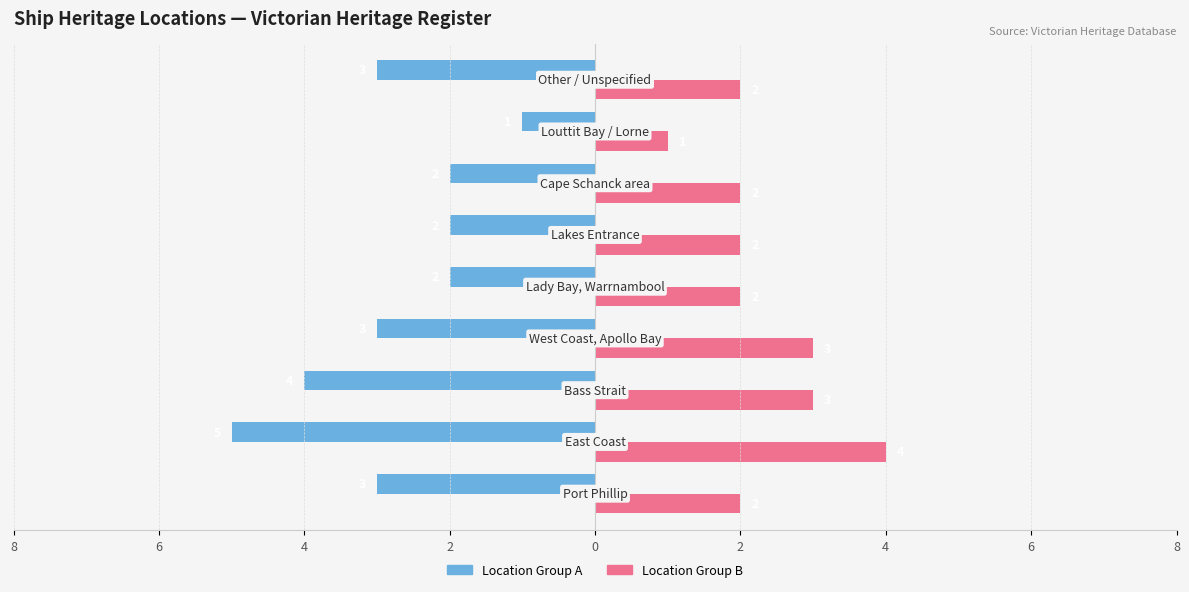

Reading left to right, extract all data points from this chart.

Location Group A: -3	-5	-4	-3	-2	-2	-2	-1	-3
Location Group B: 2	4	3	3	2	2	2	1	2